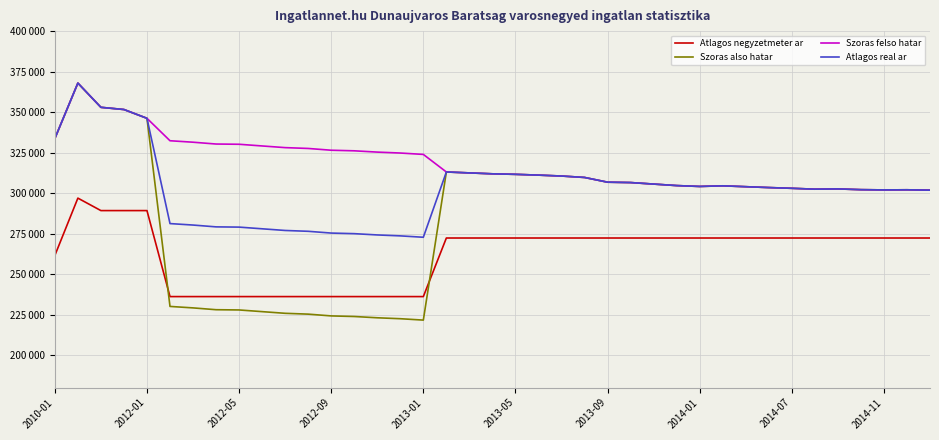

Rank the series by their maximum value, from lowest to highest.

Atlagos negyzetmeter ar, Szoras also hatar, Szoras felso hatar, Atlagos real ar